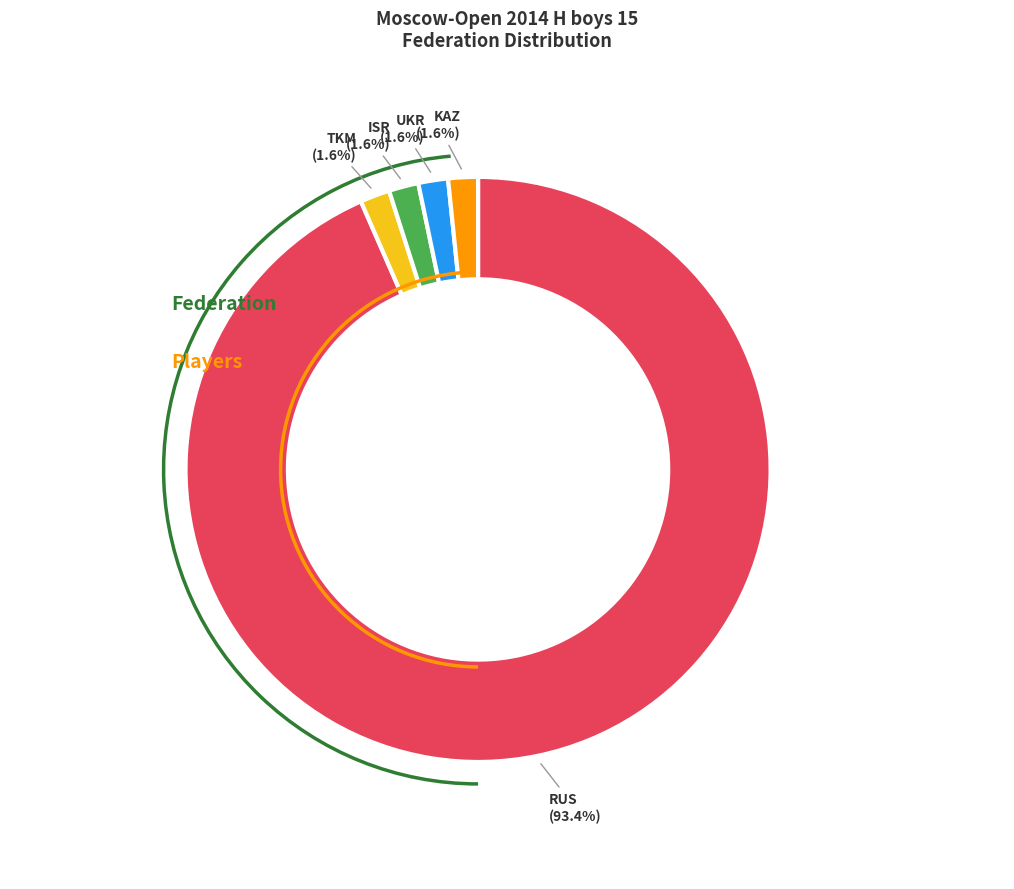

Is it true that UKR is 17% of the pie?

False